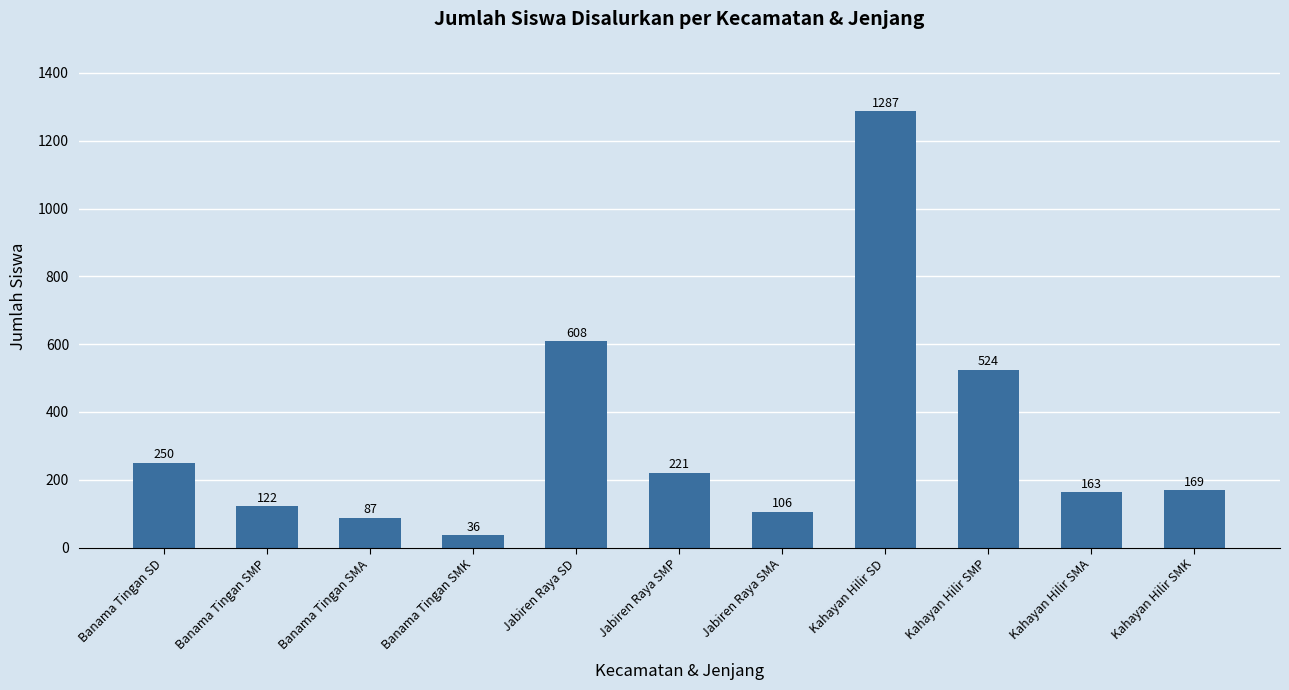

What is the average value?

325